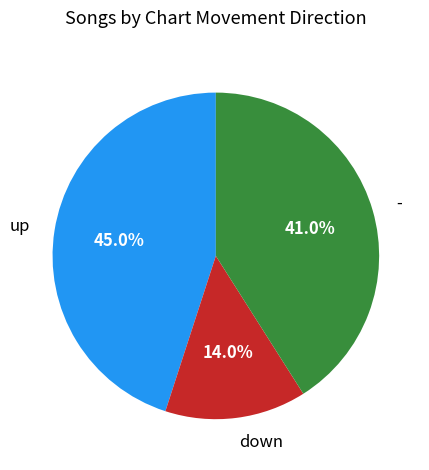

To the nearest percent, what is the combined percentage of up and down?

59%